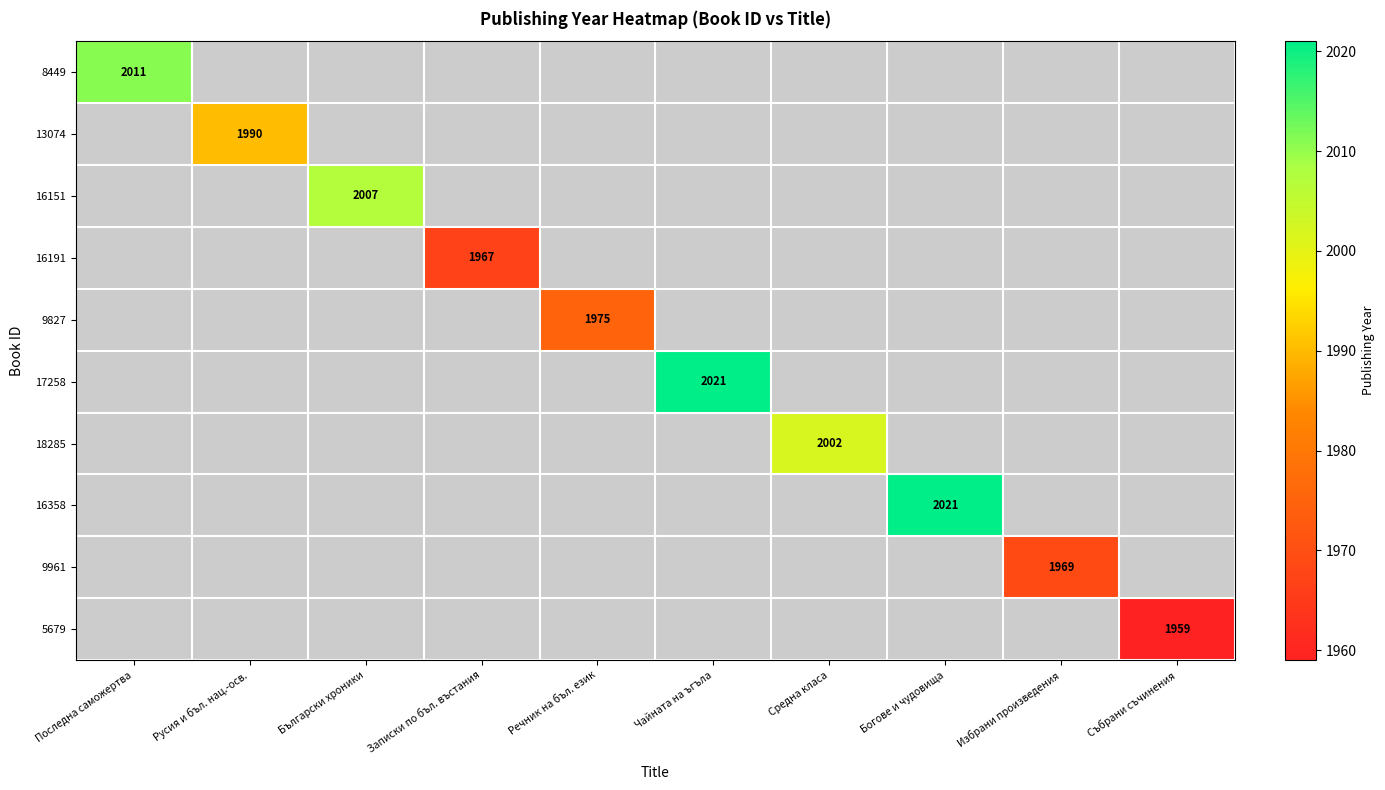

The value of 16191 at Записки по бъл. въстания is 1967. True or false?

True